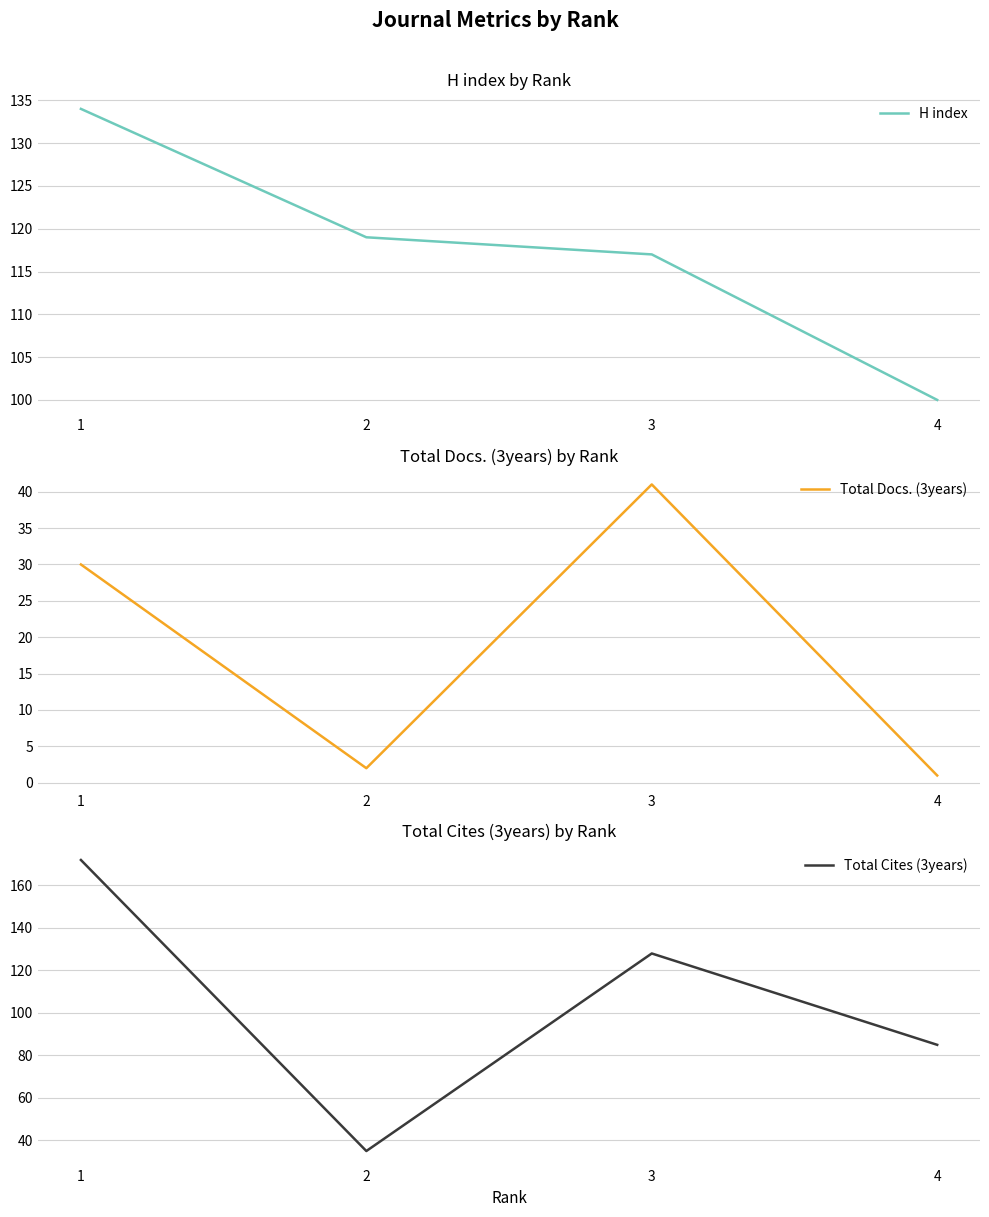

How many interior local peaks does the Total Cites (3years) series have?

1